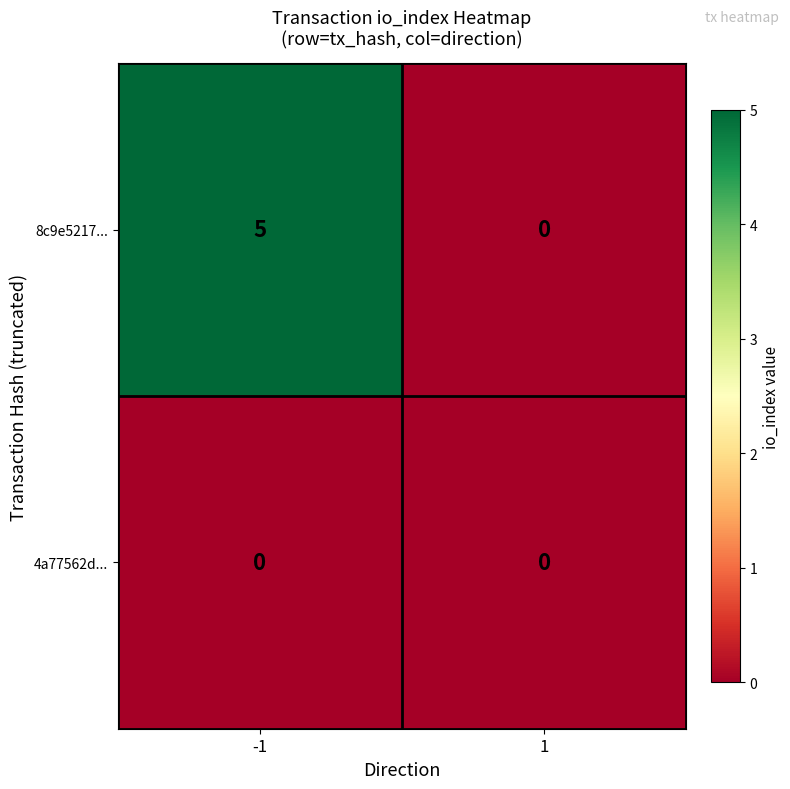

Reading left to right, list all the values displayed in this chart.

8c9e5217...: -1=5	1=0
4a77562d...: -1=0	1=0